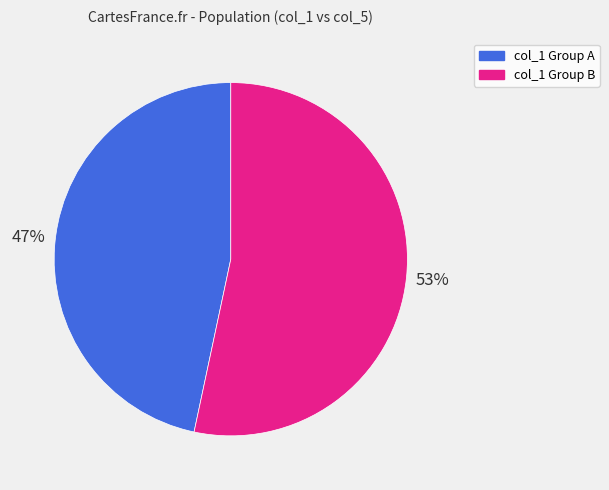

What is the smallest slice in the pie chart?

col_1 Group A